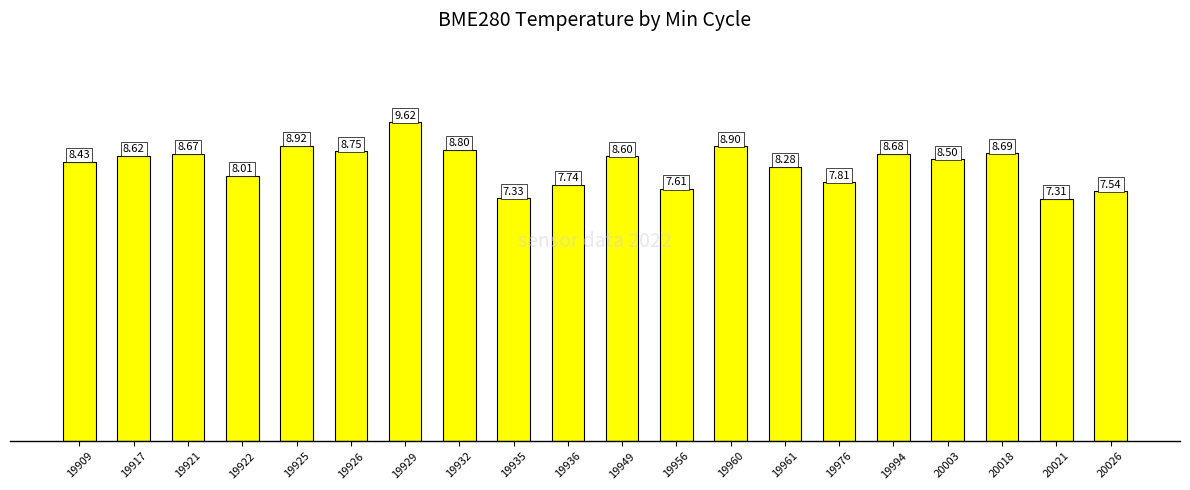

At which label does the data first exceed 8?

19909